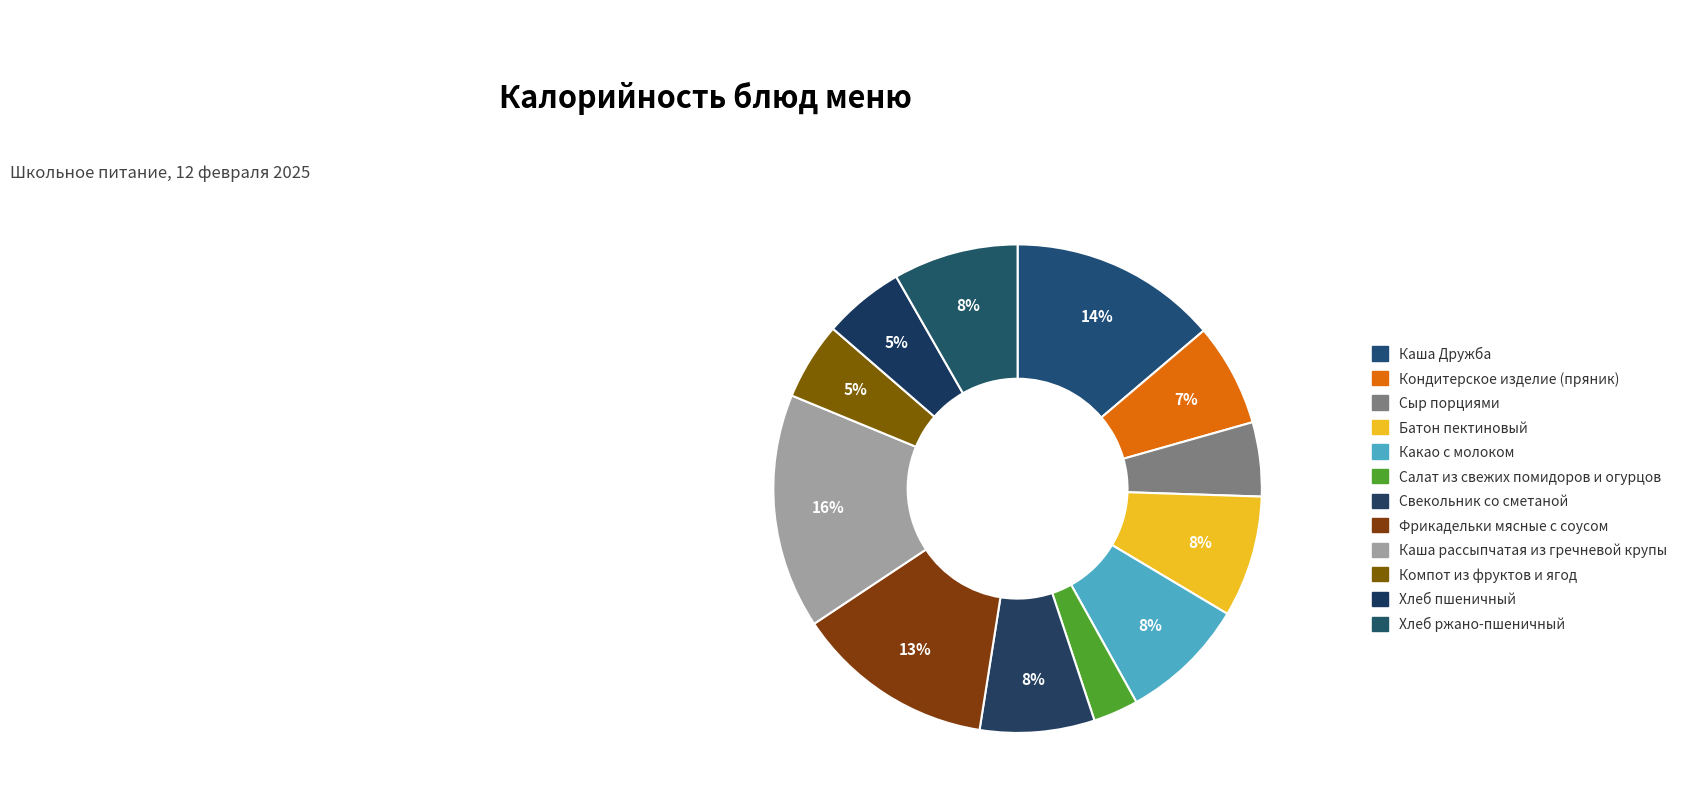

How many segments does this pie chart have?

12